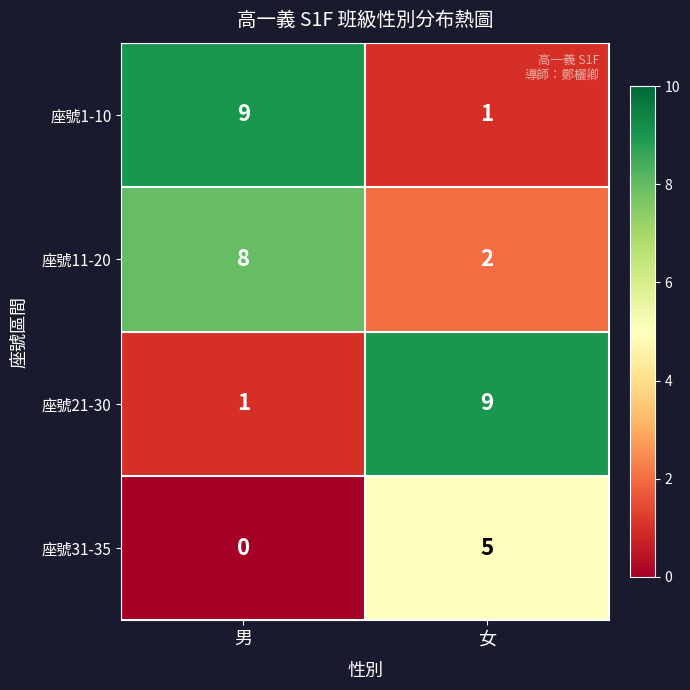

Read the 座號21-30 value at 女.

9